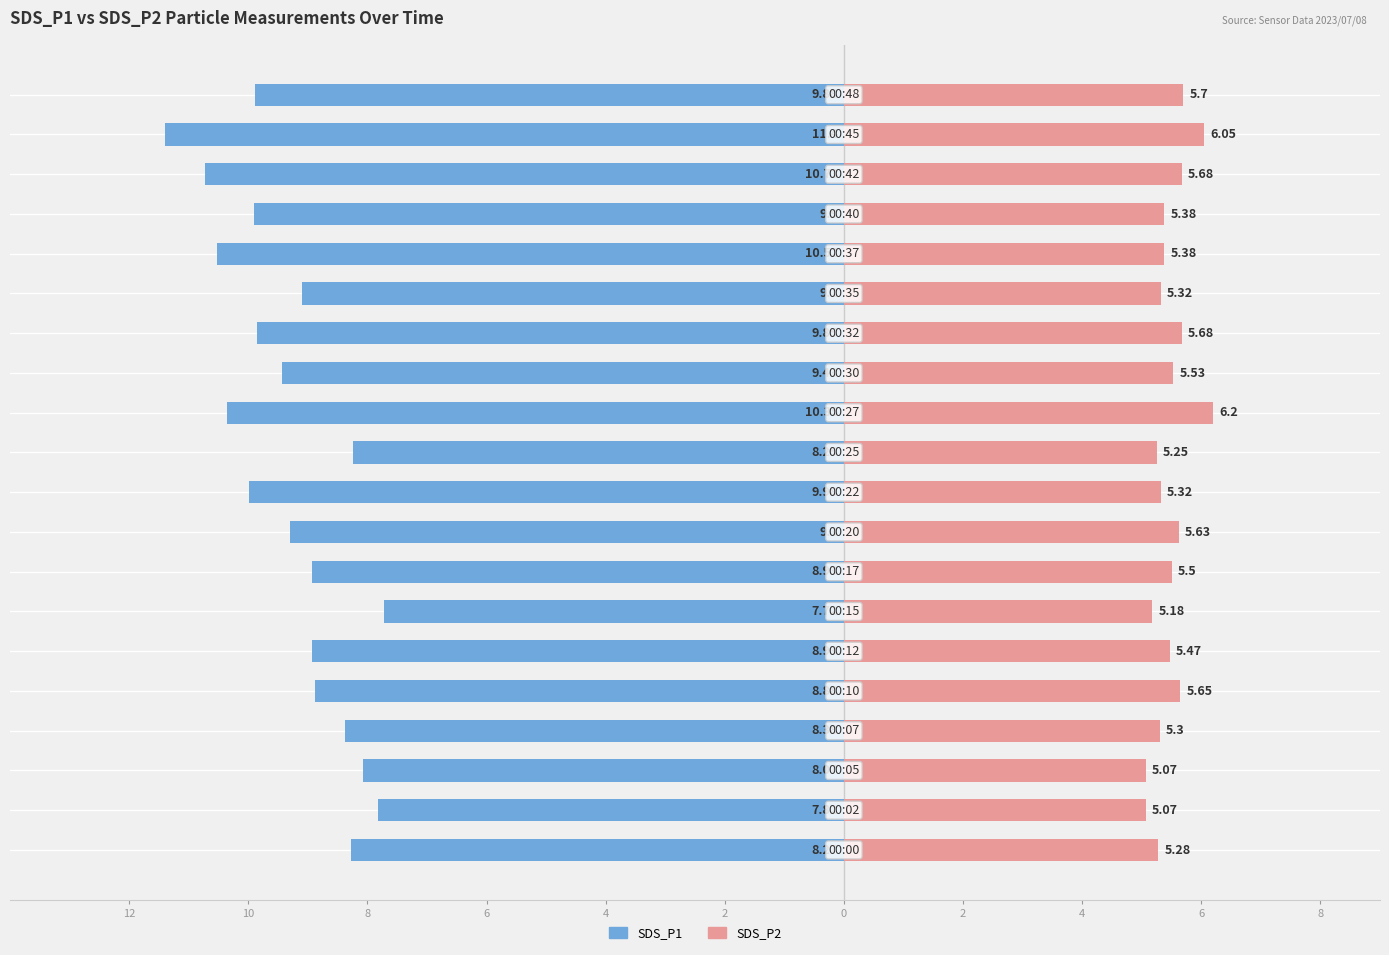

What is the value of the SDS_P2 bar at the 2nd from the left?

5.1